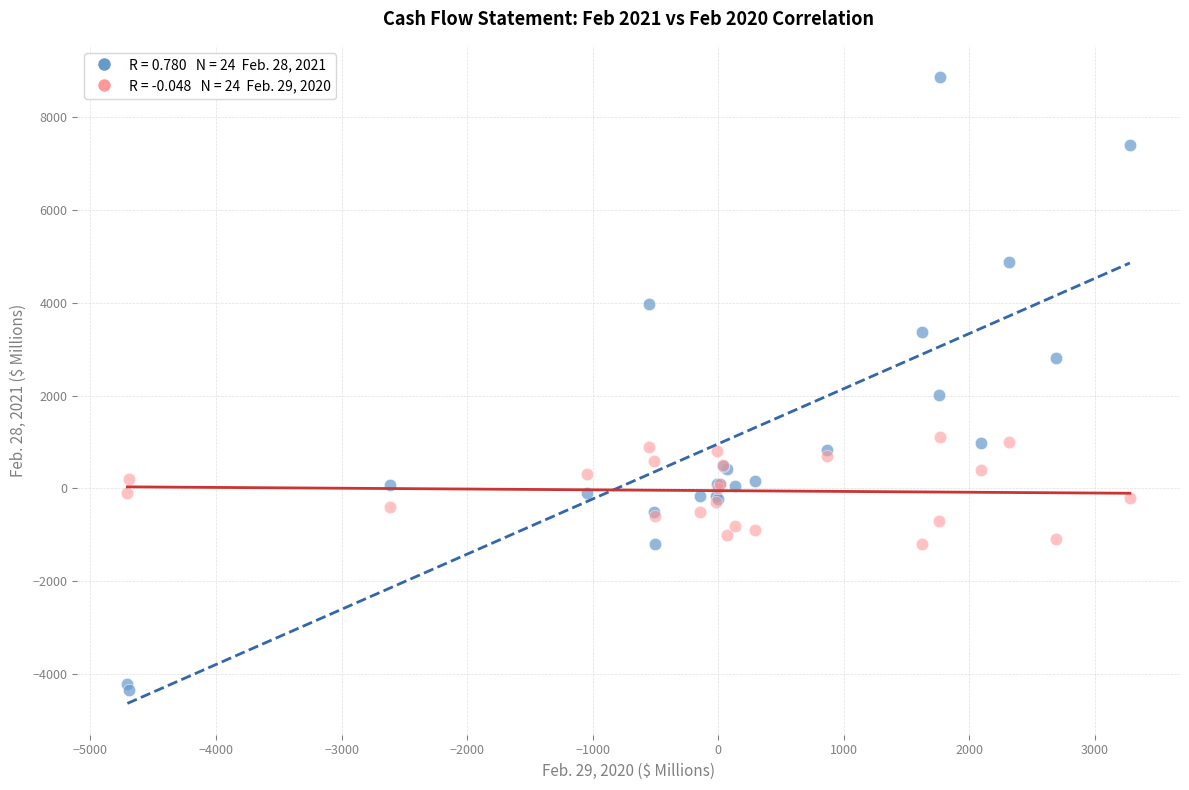

Across all series, what Y value is closest to 2258?

2020